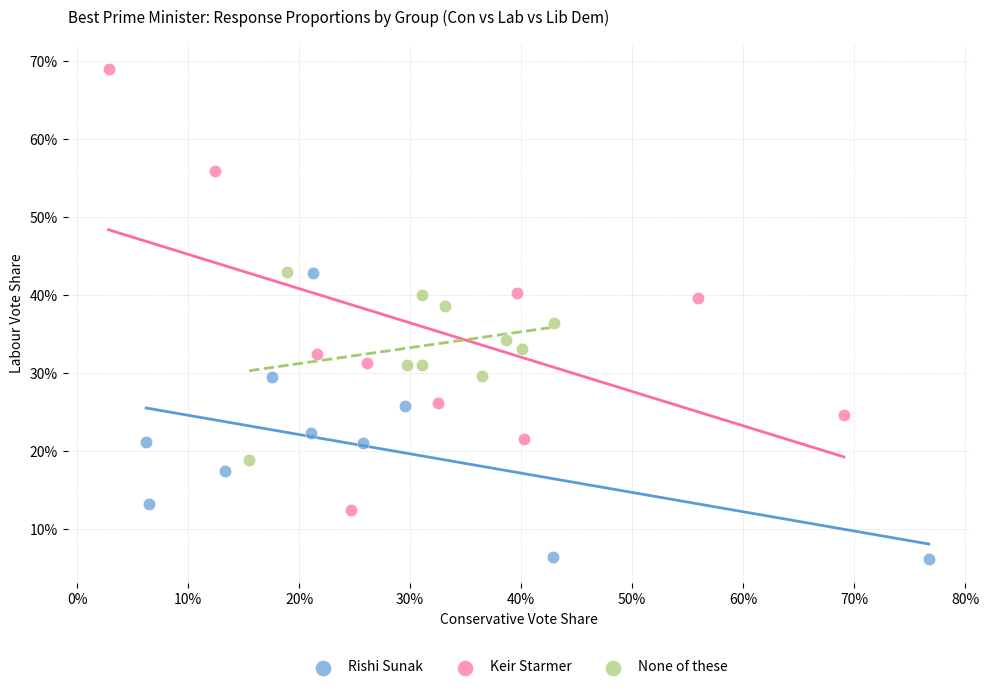

Which series reaches the minimum Y coordinate?

Rishi Sunak